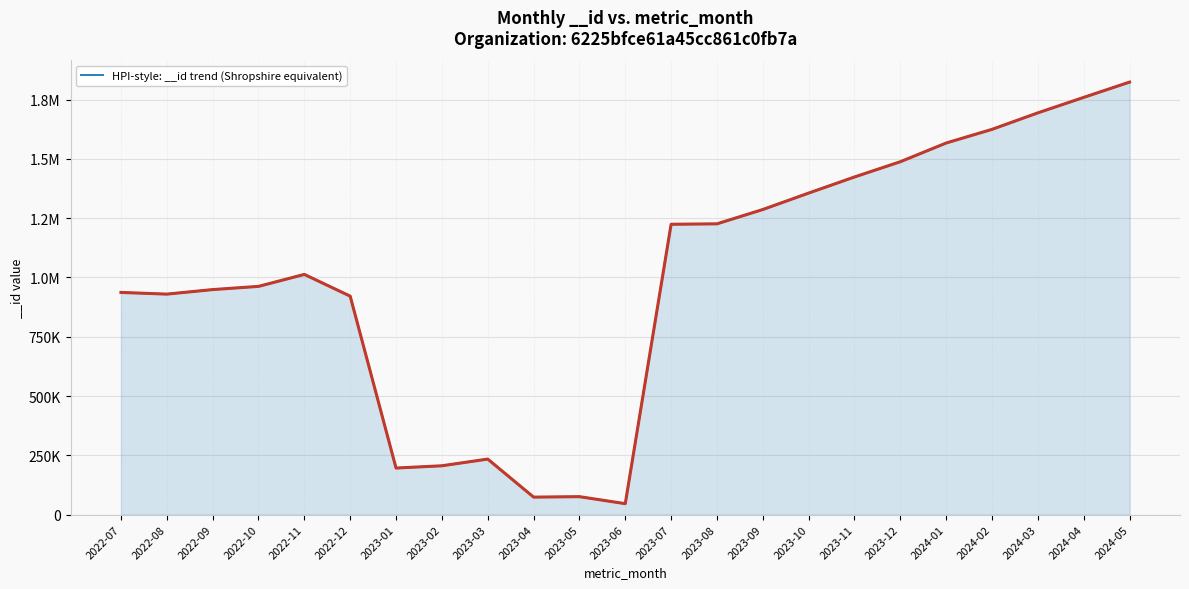

What is the average value?

1000677